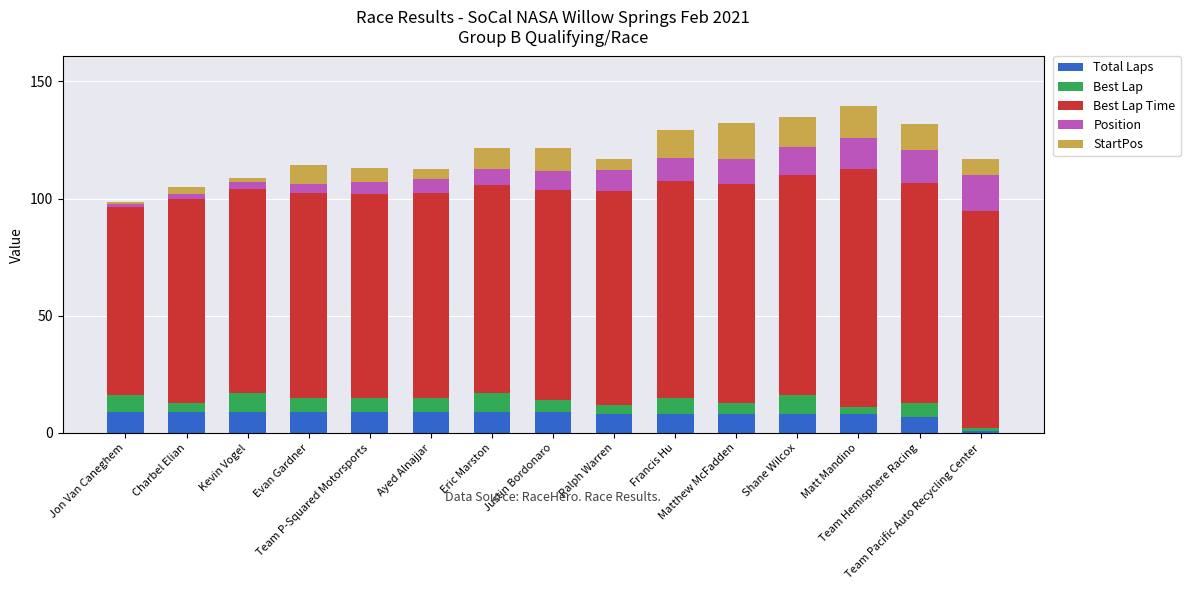

What is the difference between the maximum and minimum values in the Total Laps series?

8.0